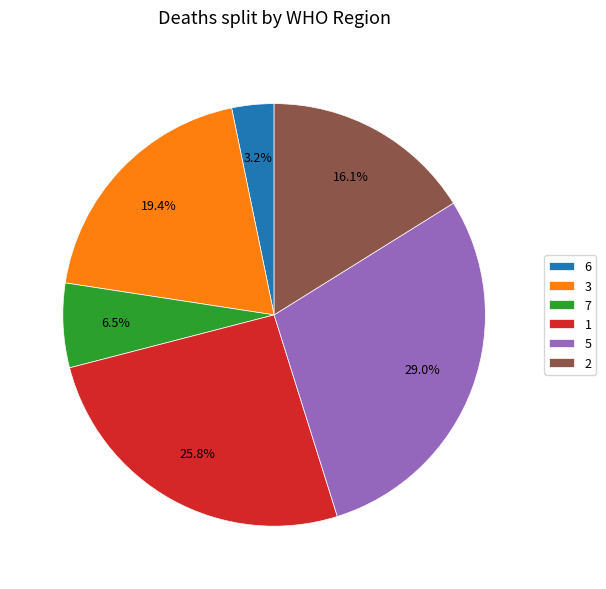

How many slices are in this pie chart?

6